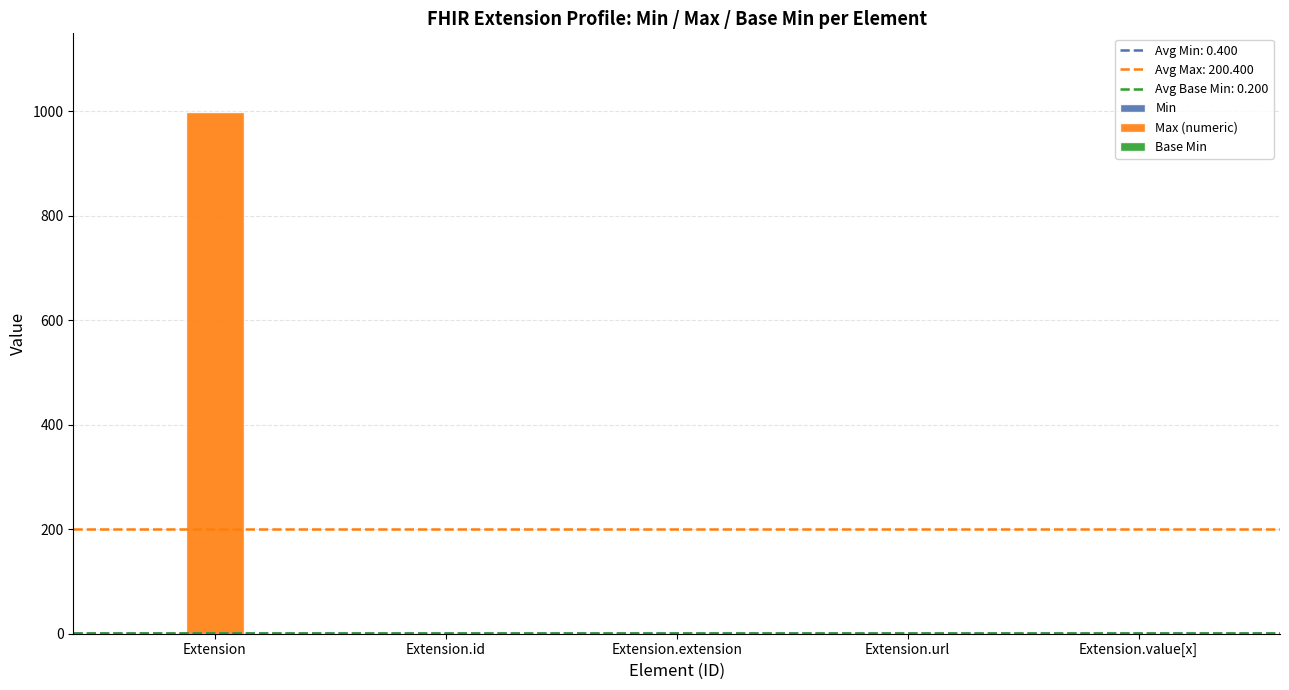

Count the number of categories in the chart.

5